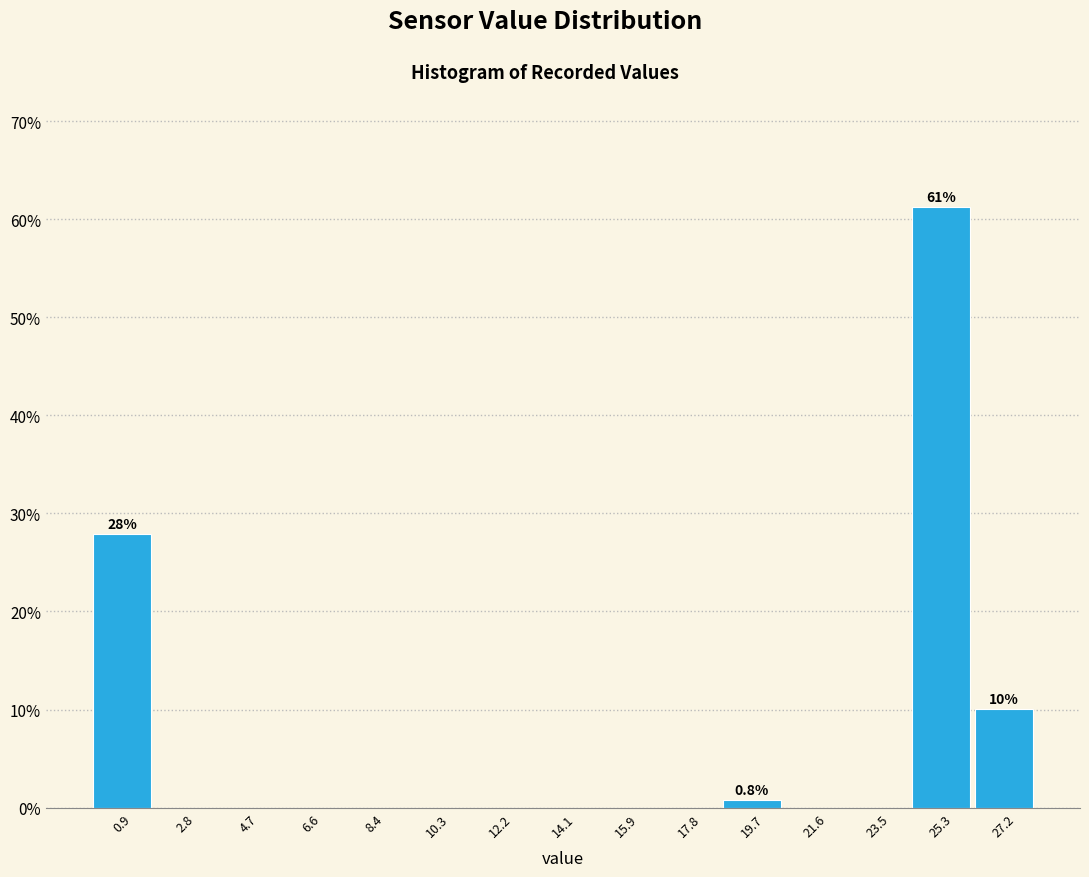

Which range on the x-axis has the tallest bar?

24.4 to 26.2